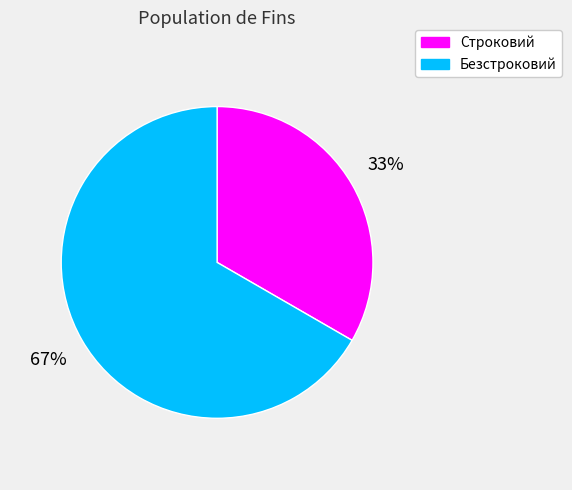

What is the ratio of the value at Безстроковий to the value at Строковий?

2.0